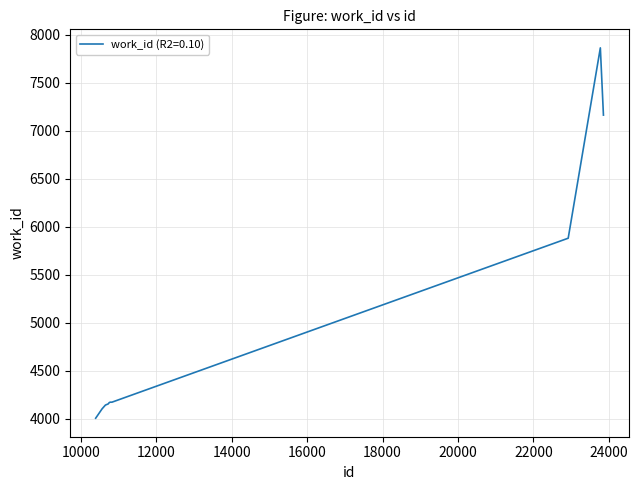

What is the greatest value displayed?

7864